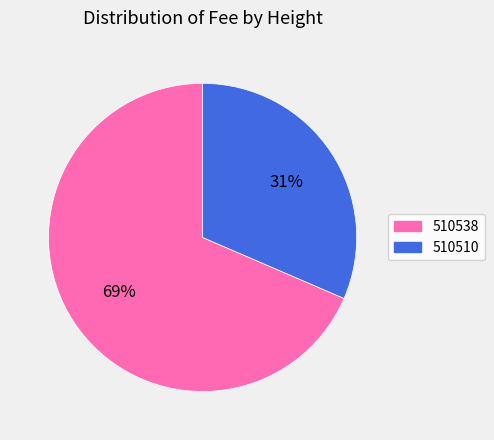

Between 510510 and 510538, which is larger?

510538